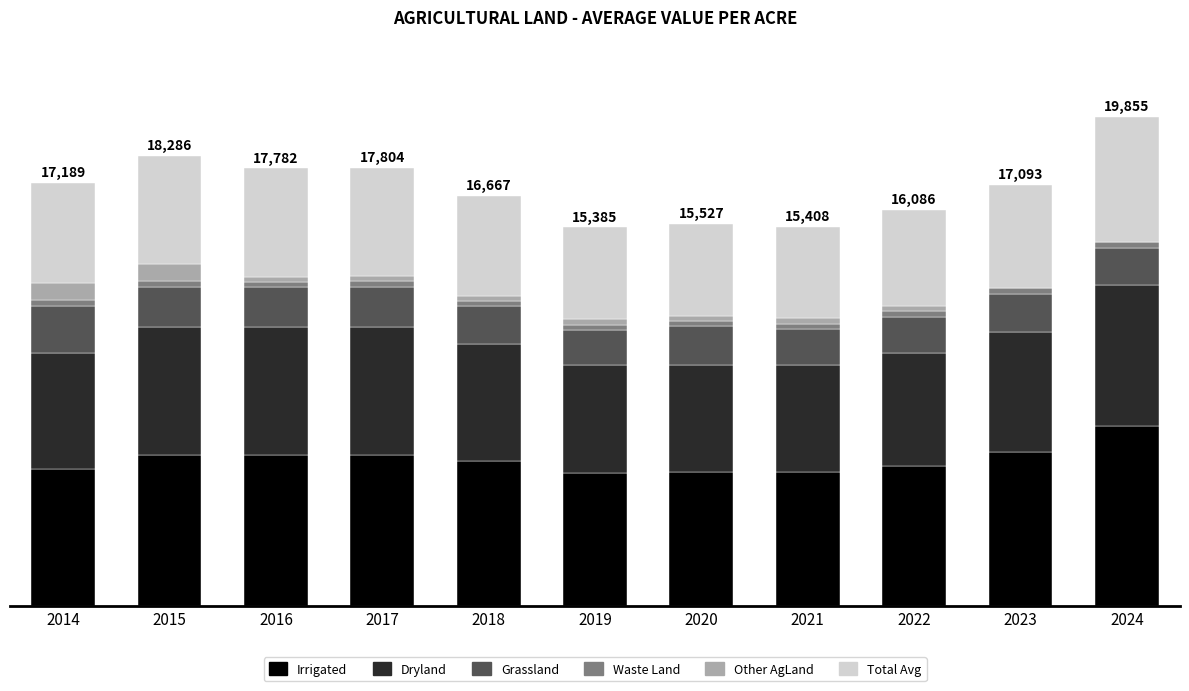

Does the chart contain stacked bars?

Yes